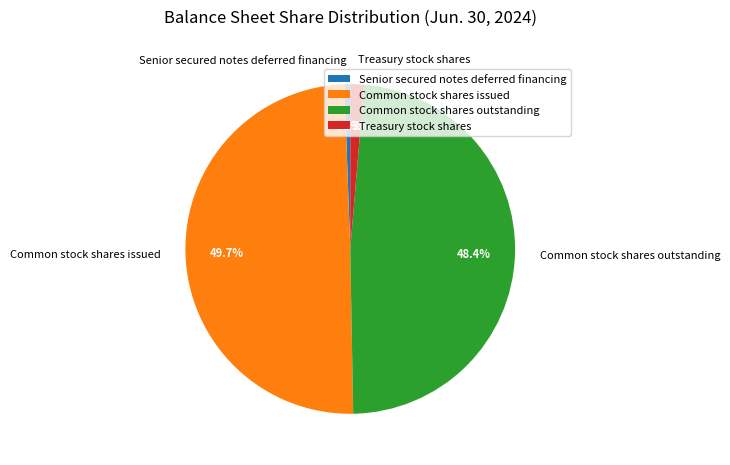

The Senior secured notes deferred financing slice represents 1% of the pie. True or false?

True